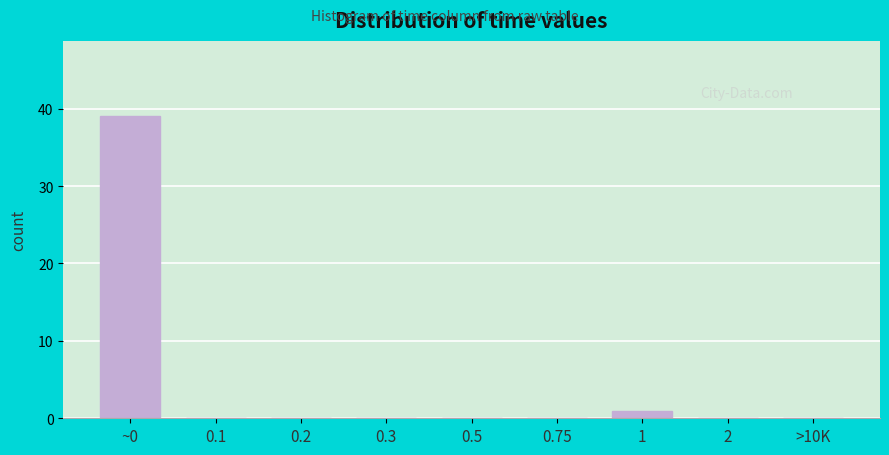

Reading right to left, list all the values displayed in this chart.

>10K=0	2=0	1=1	0.75=0	0.5=0	0.3=0	0.2=0	0.1=0	~0=39